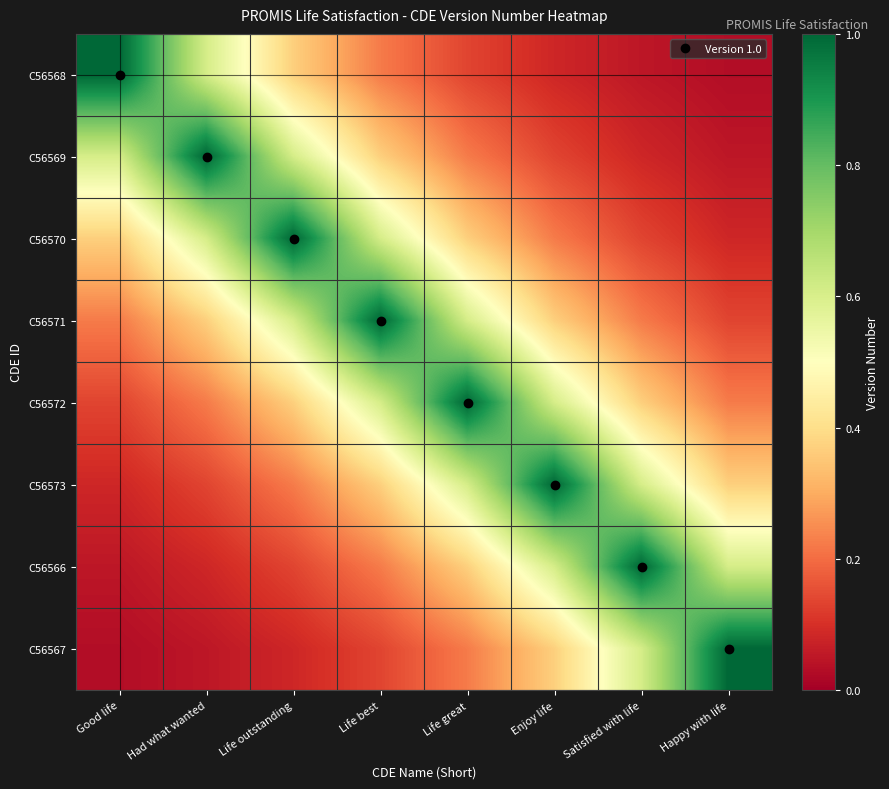

Reading left to right, list all the values displayed in this chart.

C56568: Good life=1.0	Had what wanted=0.6	Life outstanding=0.4	Life best=0.2	Life great=0.1	Enjoy life=0.1	Satisfied with life=0.0	Happy with life=0.0
C56569: Good life=0.6	Had what wanted=1.0	Life outstanding=0.6	Life best=0.4	Life great=0.2	Enjoy life=0.1	Satisfied with life=0.1	Happy with life=0.0
C56570: Good life=0.4	Had what wanted=0.6	Life outstanding=1.0	Life best=0.6	Life great=0.4	Enjoy life=0.2	Satisfied with life=0.1	Happy with life=0.1
C56571: Good life=0.2	Had what wanted=0.4	Life outstanding=0.6	Life best=1.0	Life great=0.6	Enjoy life=0.4	Satisfied with life=0.2	Happy with life=0.1
C56572: Good life=0.1	Had what wanted=0.2	Life outstanding=0.4	Life best=0.6	Life great=1.0	Enjoy life=0.6	Satisfied with life=0.4	Happy with life=0.2
C56573: Good life=0.1	Had what wanted=0.1	Life outstanding=0.2	Life best=0.4	Life great=0.6	Enjoy life=1.0	Satisfied with life=0.6	Happy with life=0.4
C56566: Good life=0.0	Had what wanted=0.1	Life outstanding=0.1	Life best=0.2	Life great=0.4	Enjoy life=0.6	Satisfied with life=1.0	Happy with life=0.6
C56567: Good life=0.0	Had what wanted=0.0	Life outstanding=0.1	Life best=0.1	Life great=0.2	Enjoy life=0.4	Satisfied with life=0.6	Happy with life=1.0